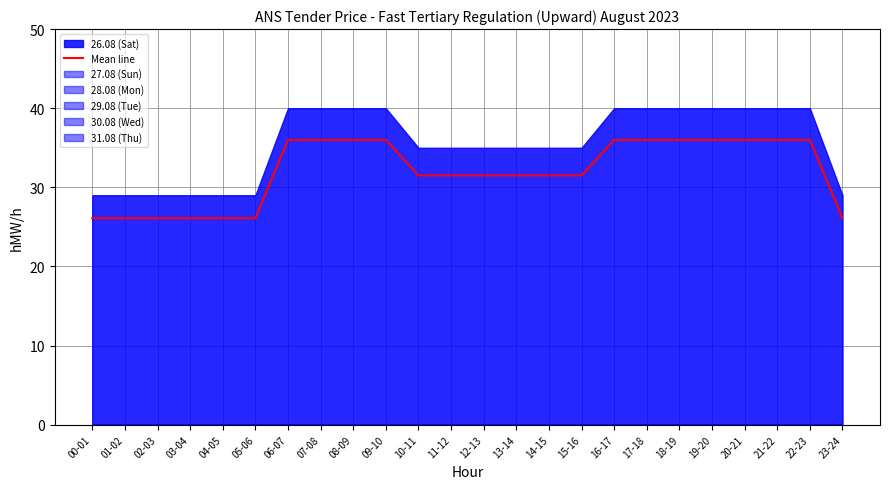

How many data points are less than 31?

7